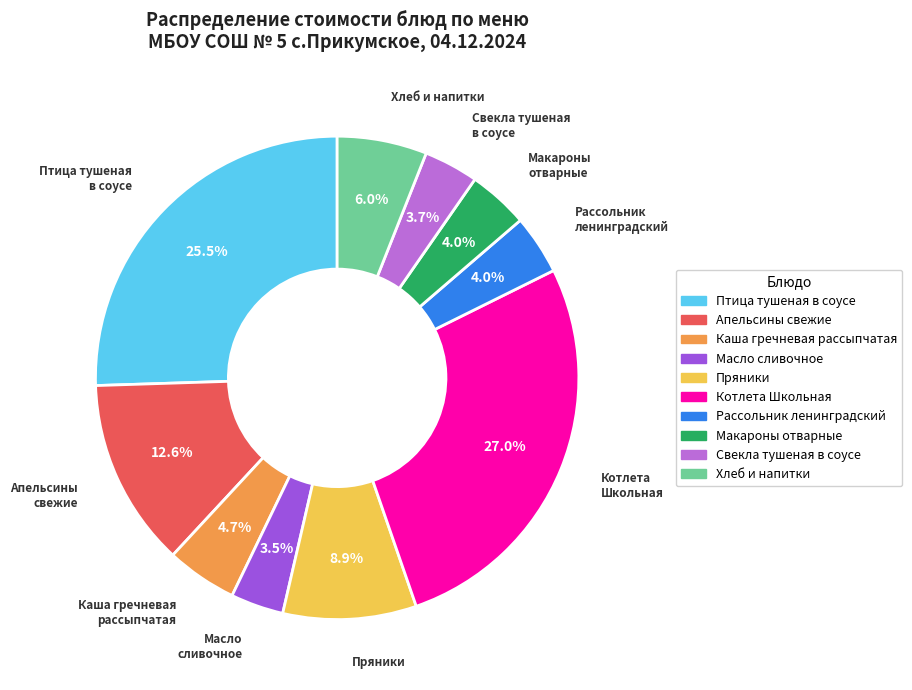

Does any single category account for the majority?

No